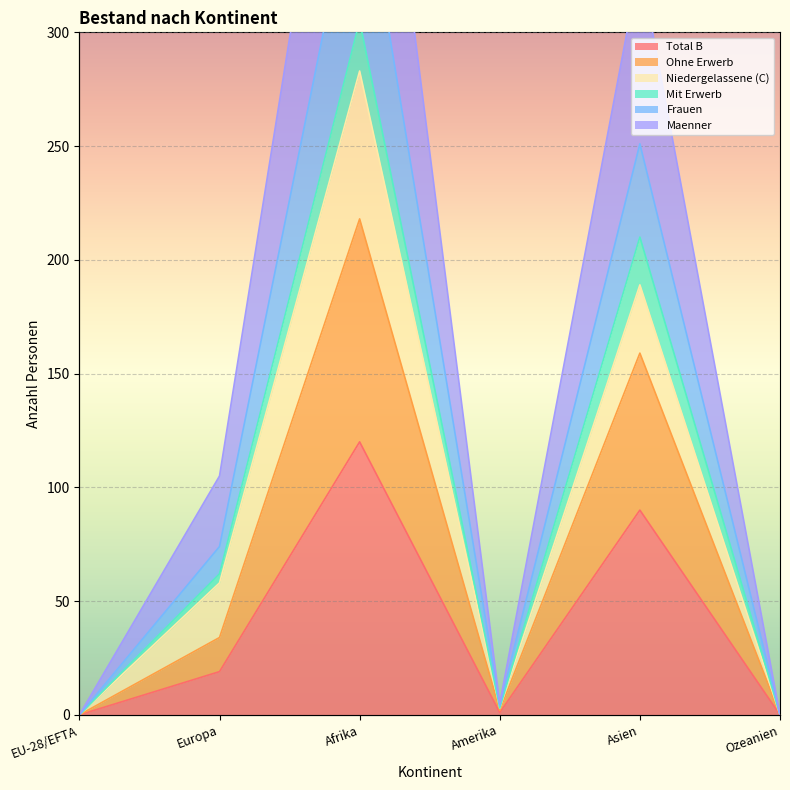

At which category does Ohne Erwerb reach its first local valley?

Amerika